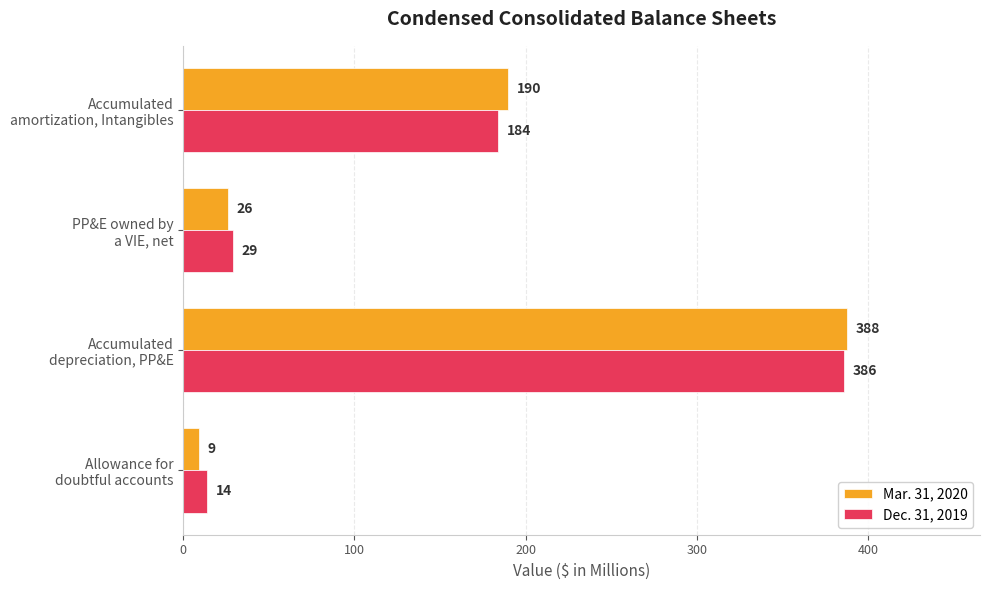

What is the sum of all Mar. 31, 2020 values?

613